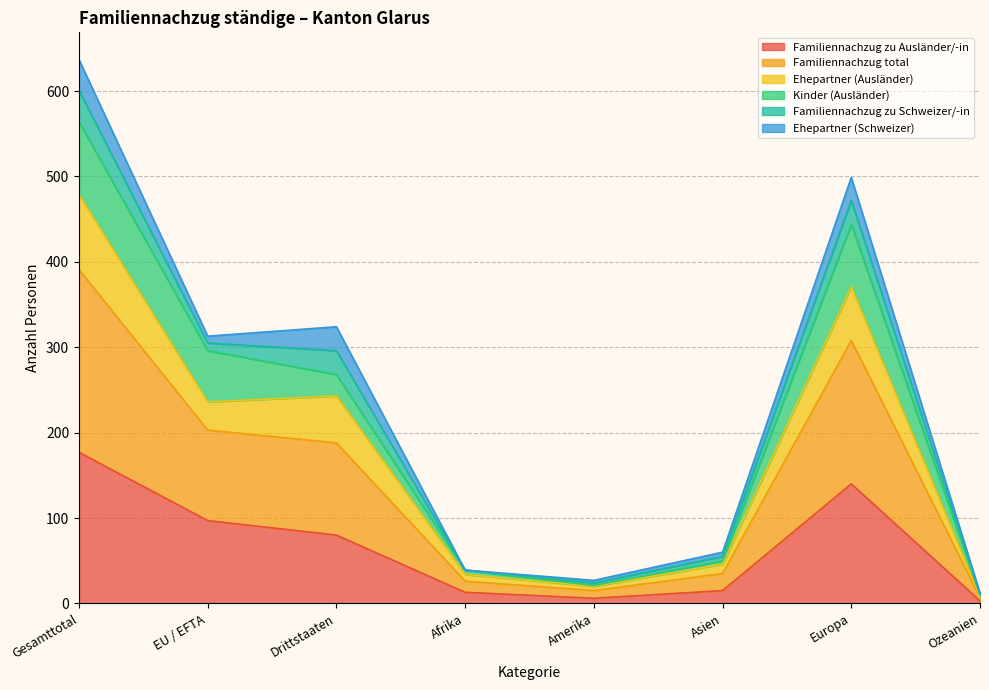

In Familiennachzug zu Ausländer/-in, how many points are higher than both neighbors (excluding endpoints)?

1